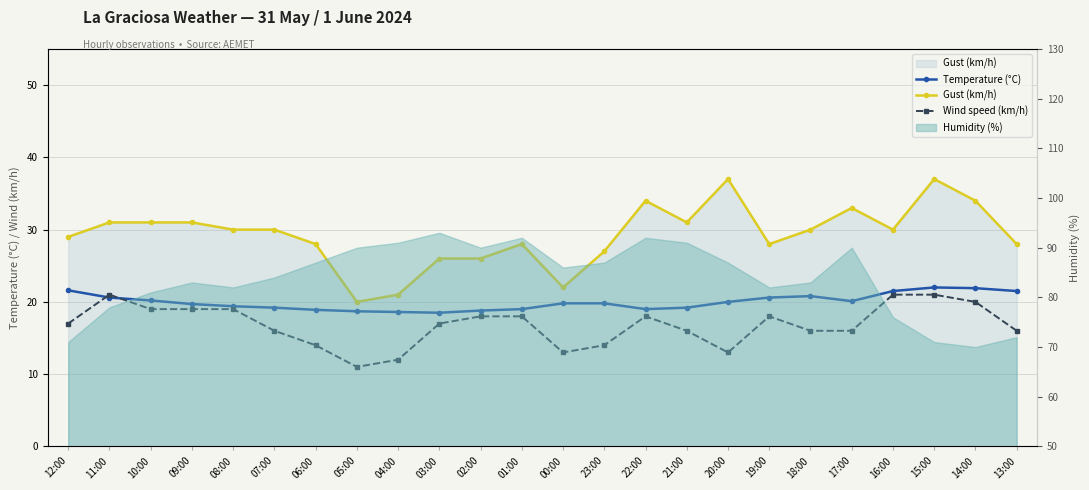

What value does the Gust (km/h) series have at 12:00?

29.0